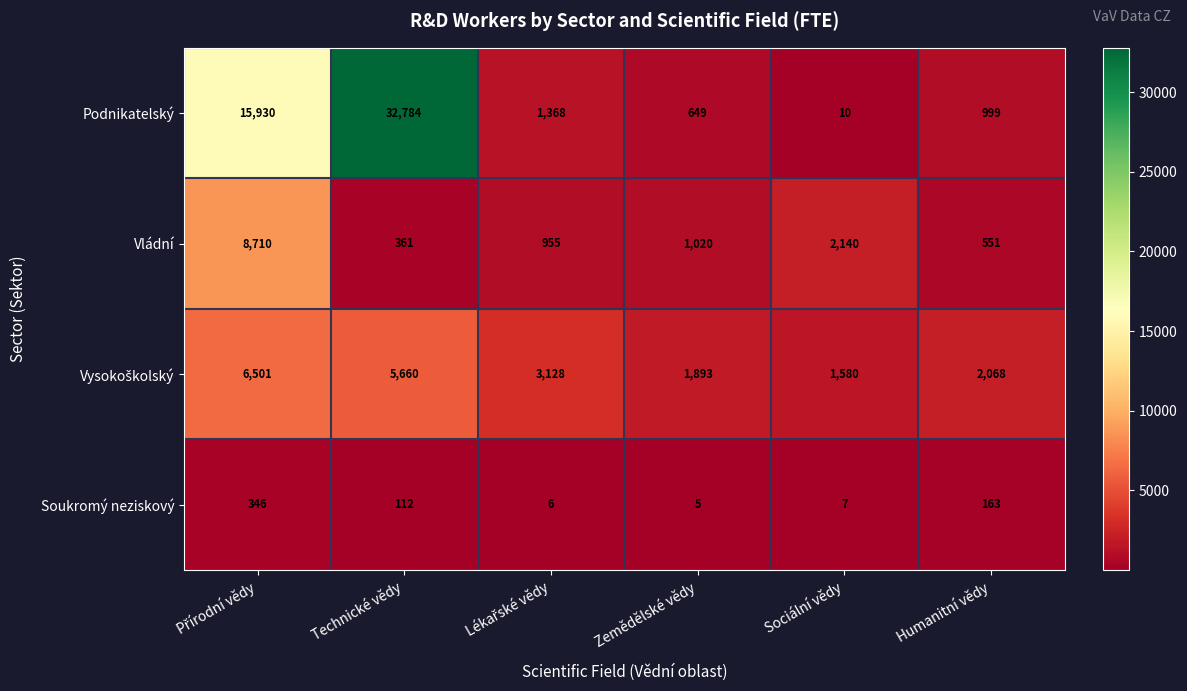

At which label is Vládní closest to 4535?

Sociální vědy